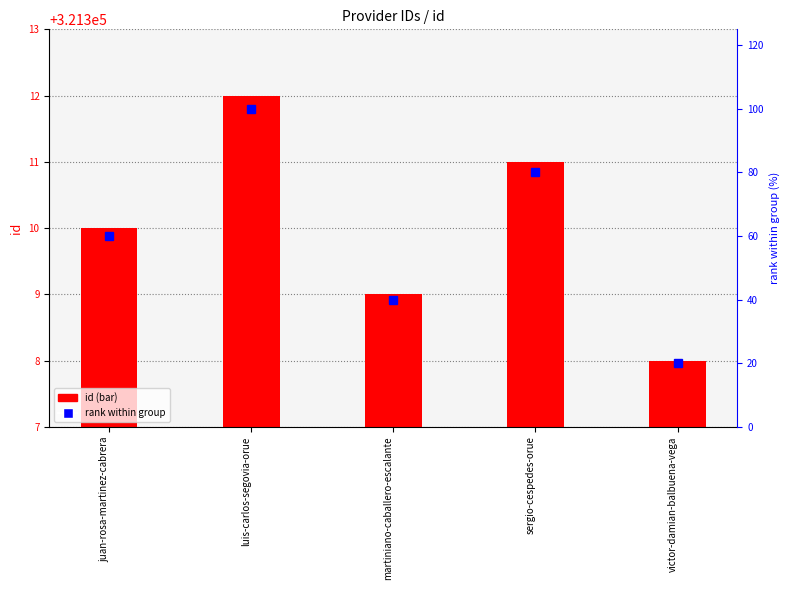

How many groups of bars are there?

5